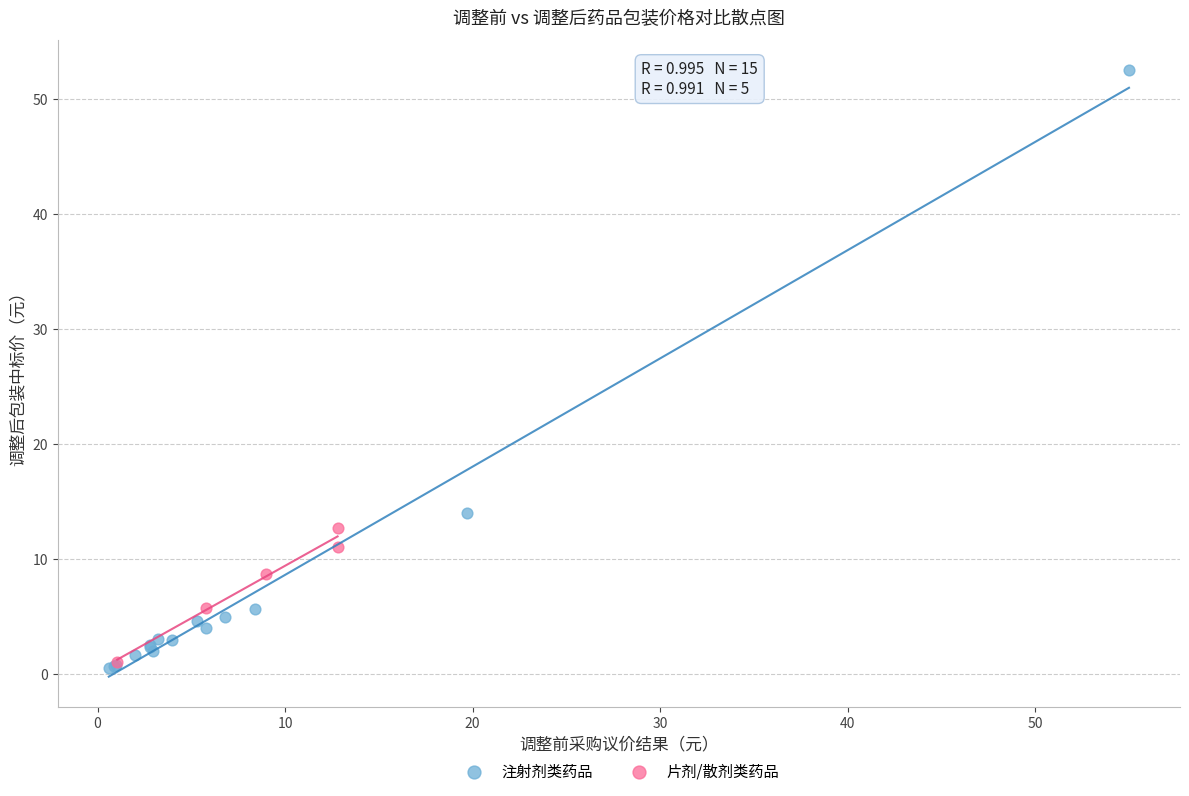

Which series has the widest spread of Y values?

注射剂类药品